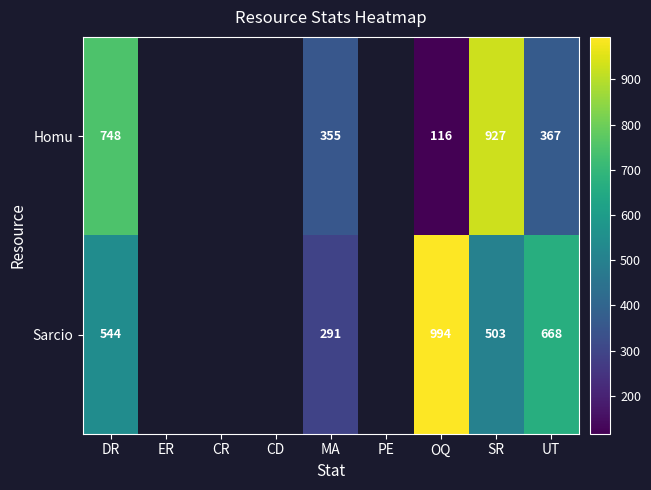

What is the total value across all series at UT?

1035